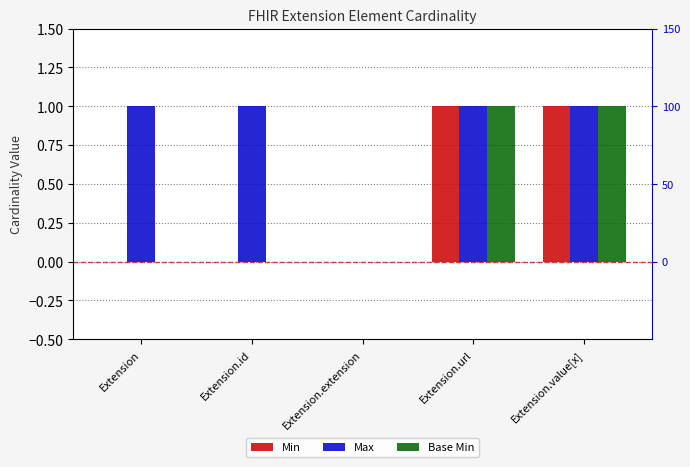

Reading right to left, transcribe all the data shown in this chart.

Min: 1	1	0	0	0
Max: 1	1	0	1	1
Base Min: 1	1	0	0	0